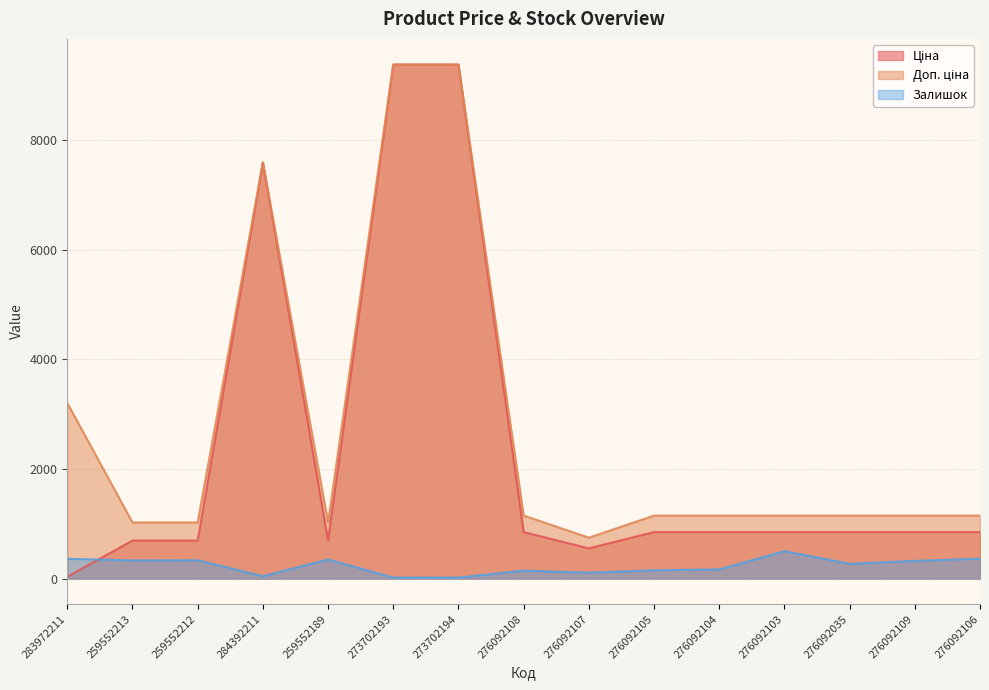

Does the chart have visible grid lines?

Yes